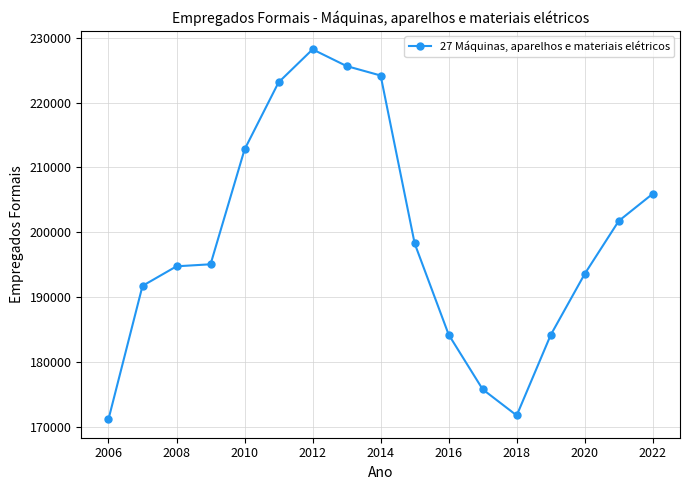

What is the average value?

198954